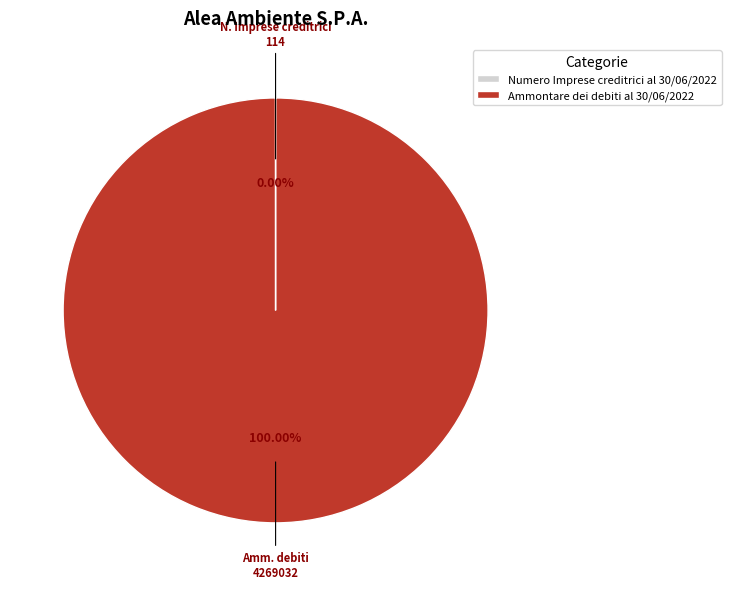

To the nearest percent, what percentage of the pie is Ammontare dei debiti al 30/06/2022?

100%